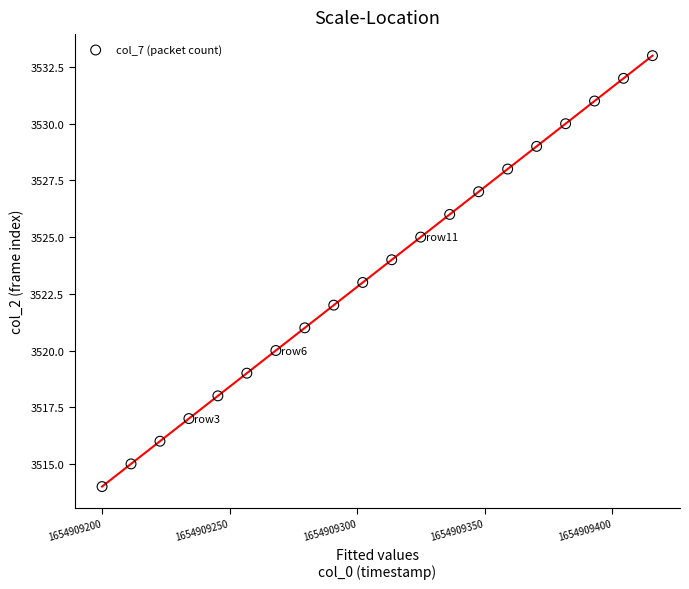

What is the range of Y values (max minus min)?

19